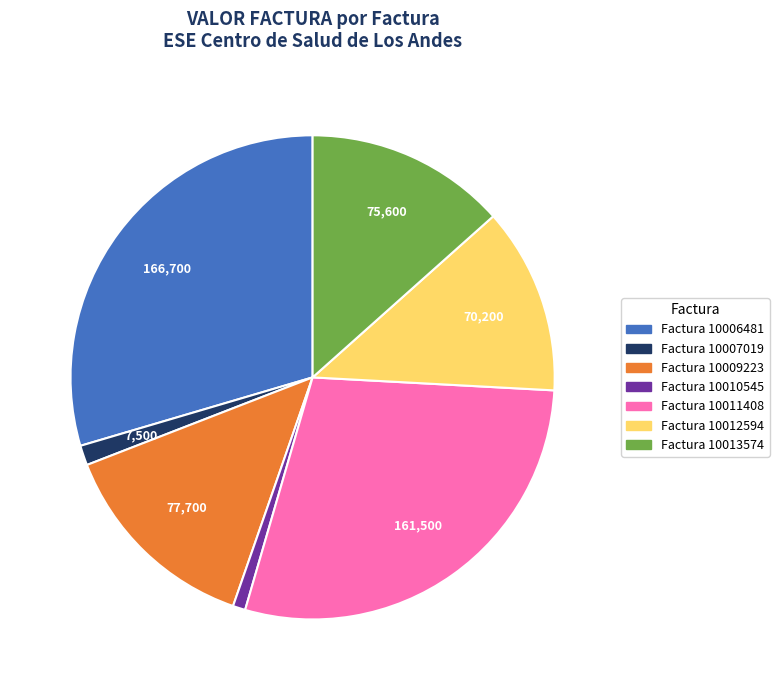

Combined, do Factura 10007019 and Factura 10006481 account for over 50%?

No